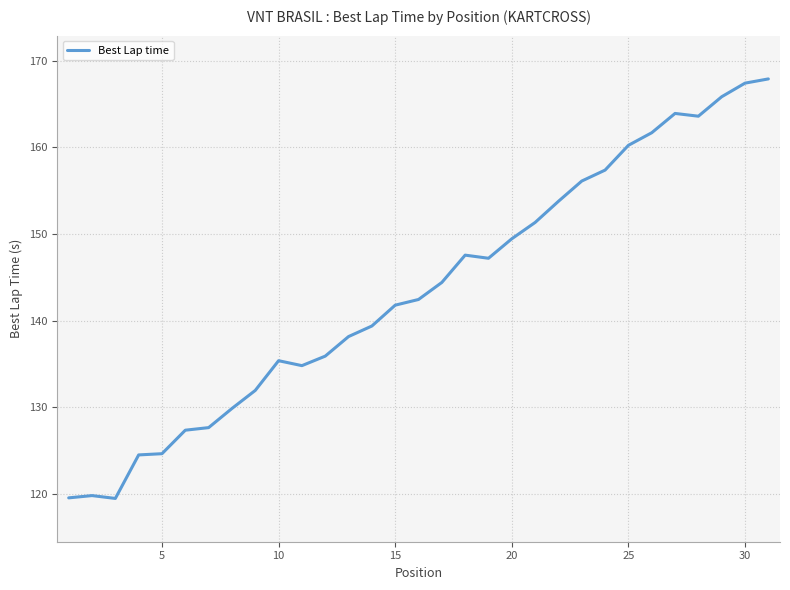

What is the minimum value shown in the chart?

119.5